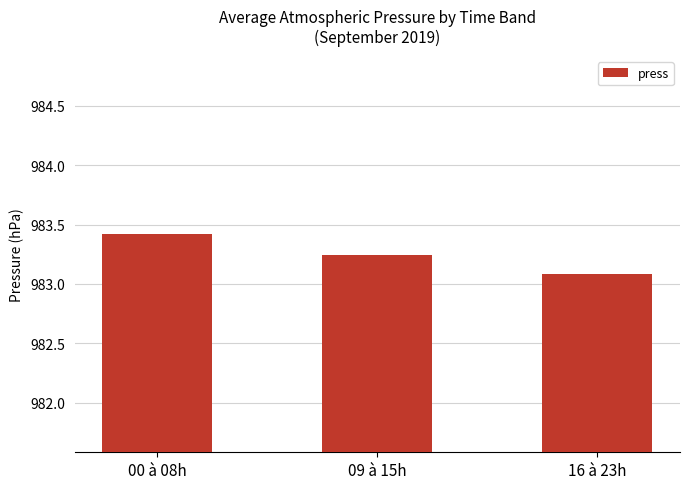

Which label corresponds to the smallest value in the chart?

16 à 23h